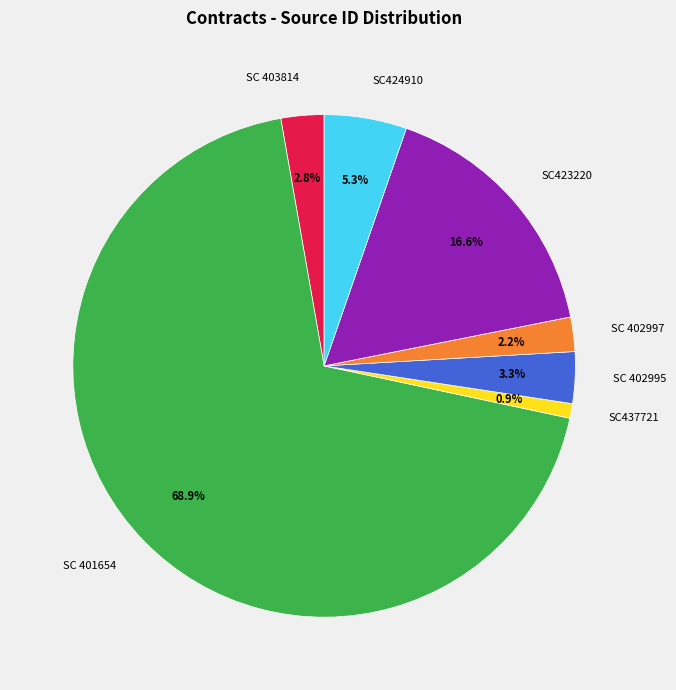

True or false: SC 402997 accounts for 17% of the total.

False